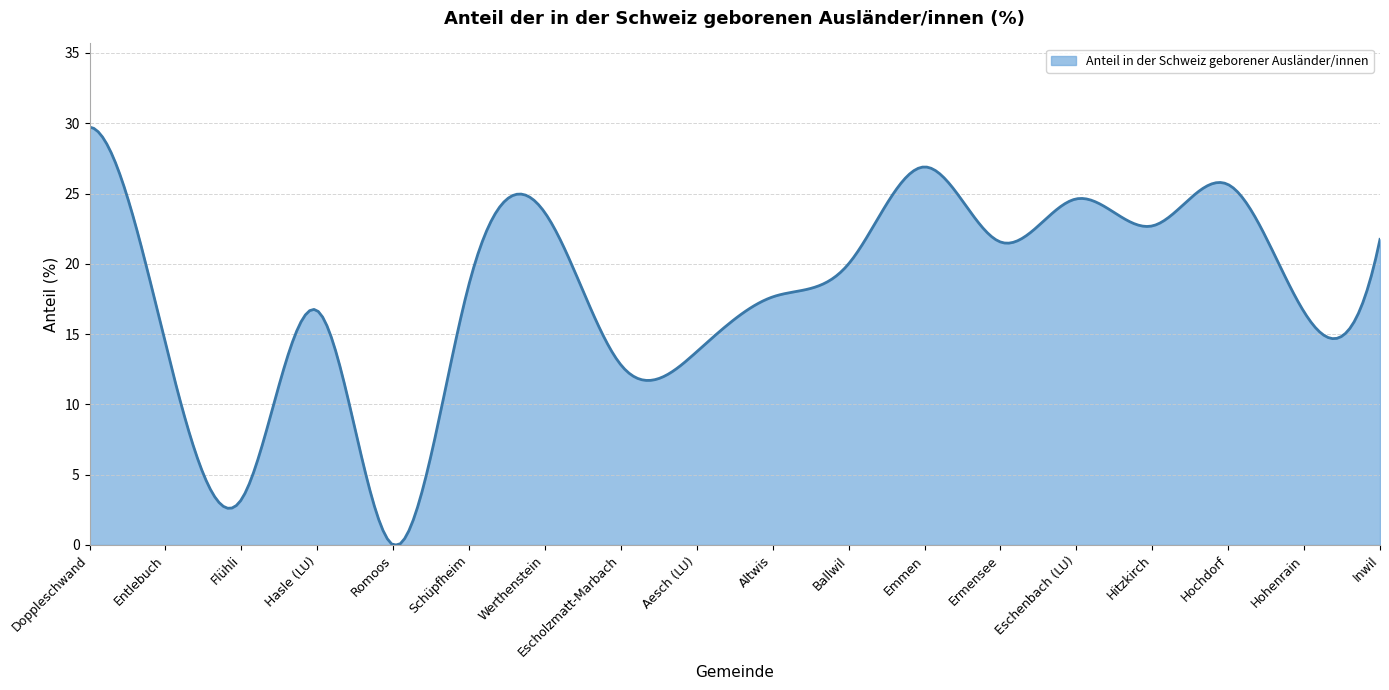

What is the difference between the maximum and minimum values?

29.7